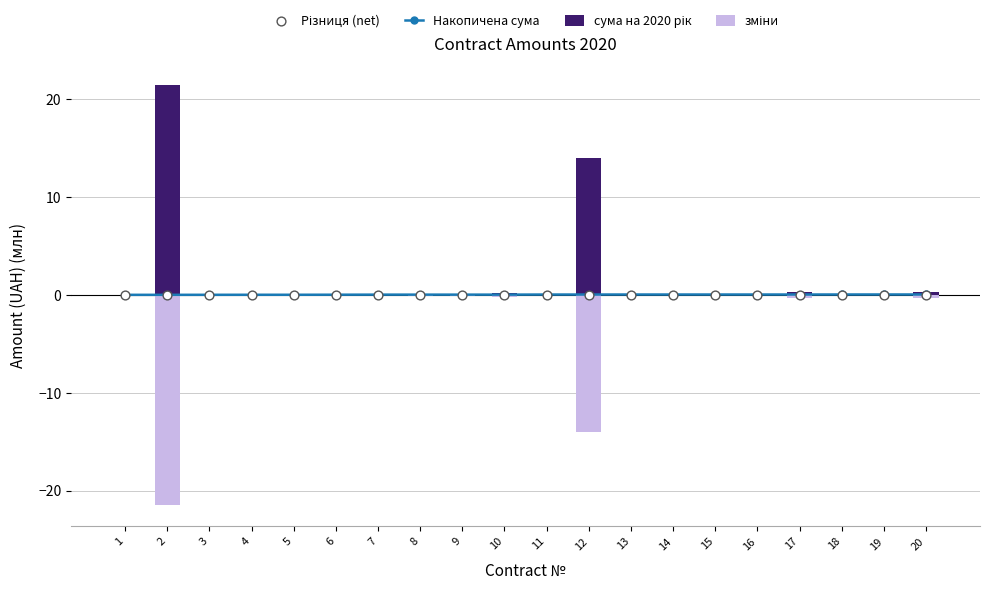

Is the value of зміни at 15 greater than the value of сума на 2020 рік at 2?

No